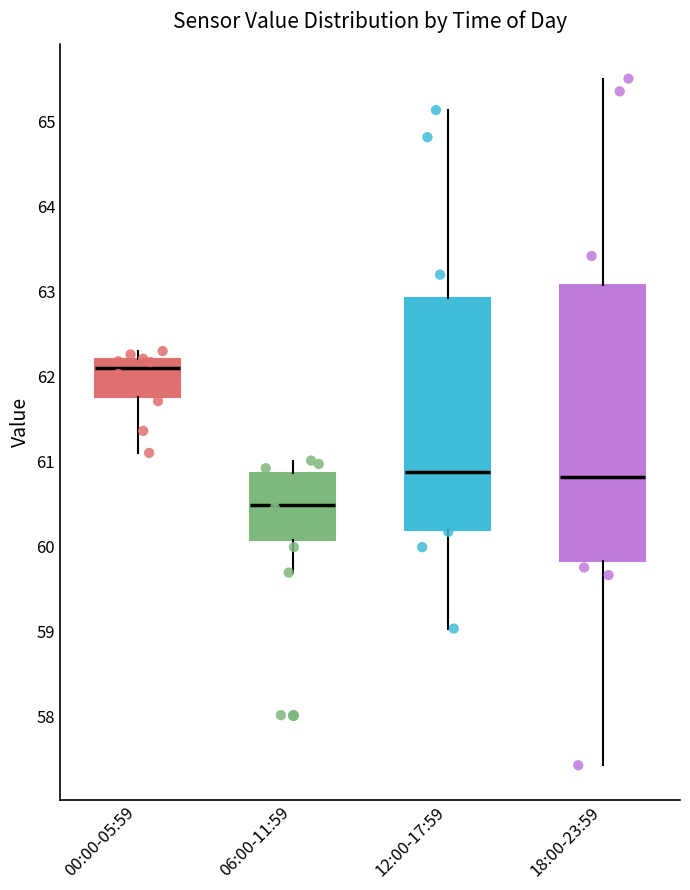

Where does the upper whisker of the box for 18:00-23:59 end on the y-axis? The values are not printed on the chart, so give them approximately, as read against the axis.

65.5